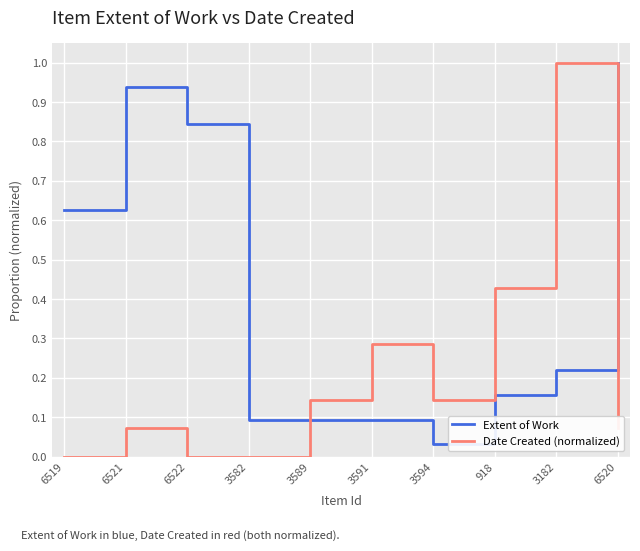

After their last crossing, which series has the higher values: Date Created (normalized) or Extent of Work?

Extent of Work